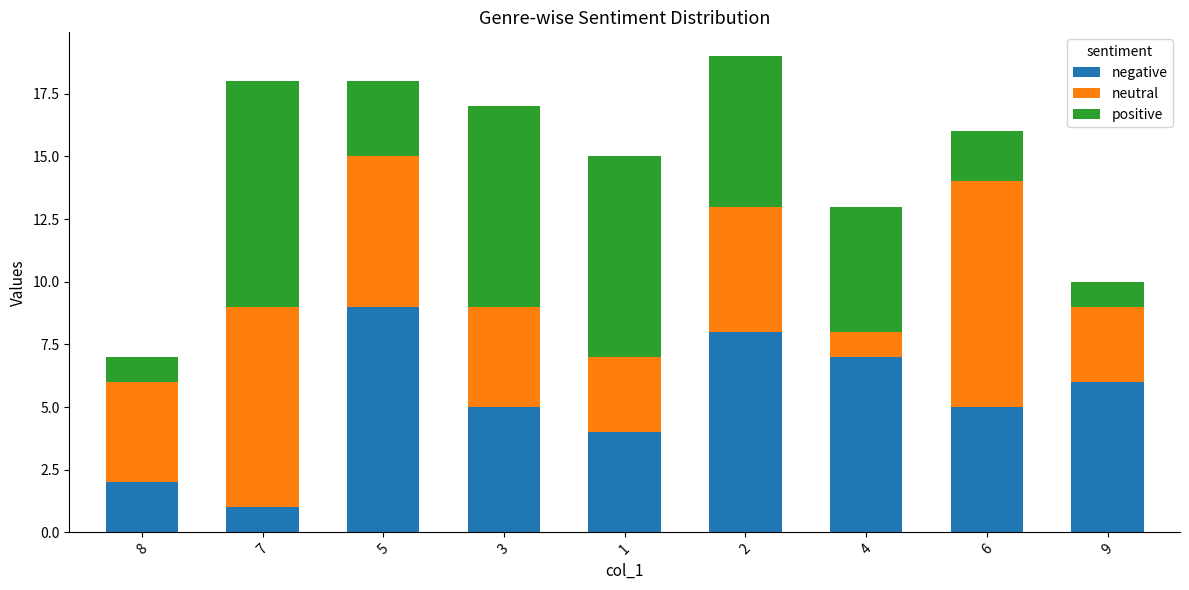

The negative series shows 8 at 6. True or false?

False